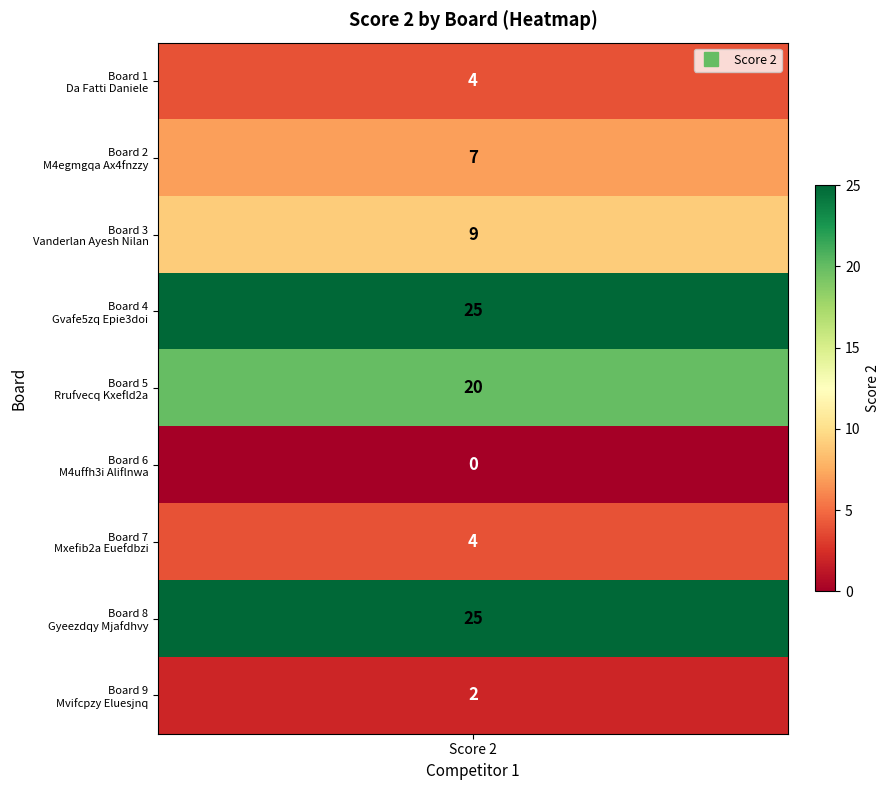

Is it true that the value at values is 5?

False